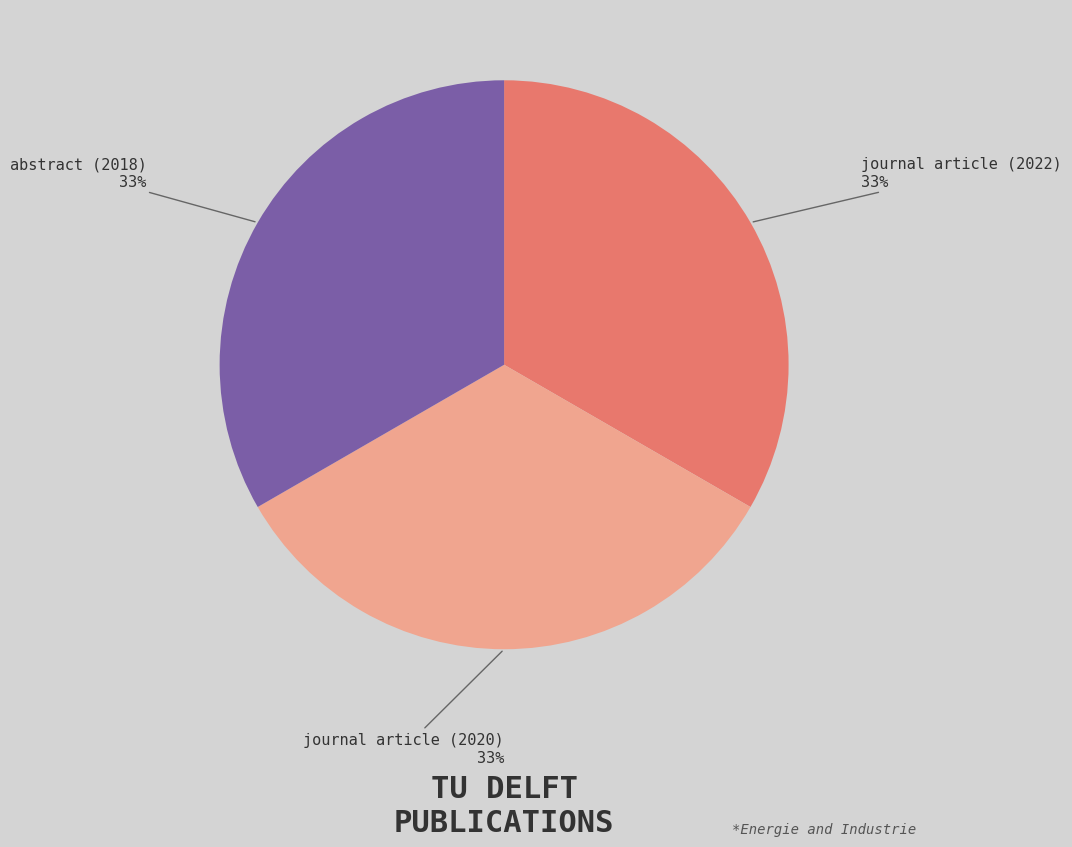

To the nearest percent, what portion does journal article (2020) represent?

33%